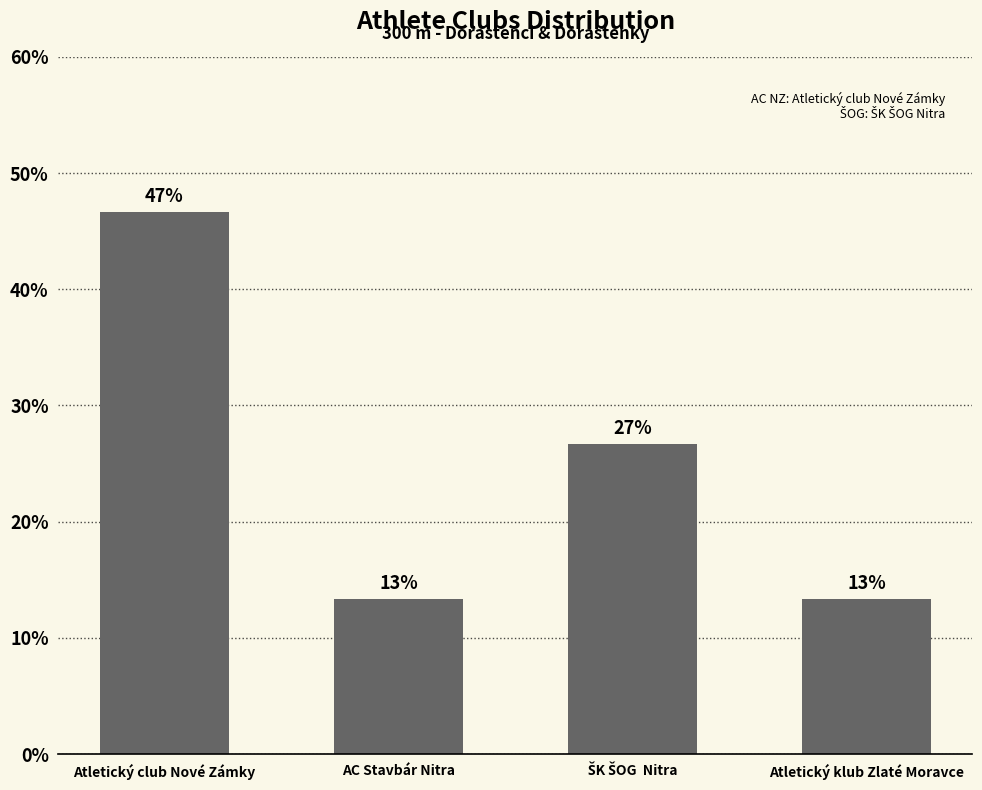

Are the bars horizontal?

No